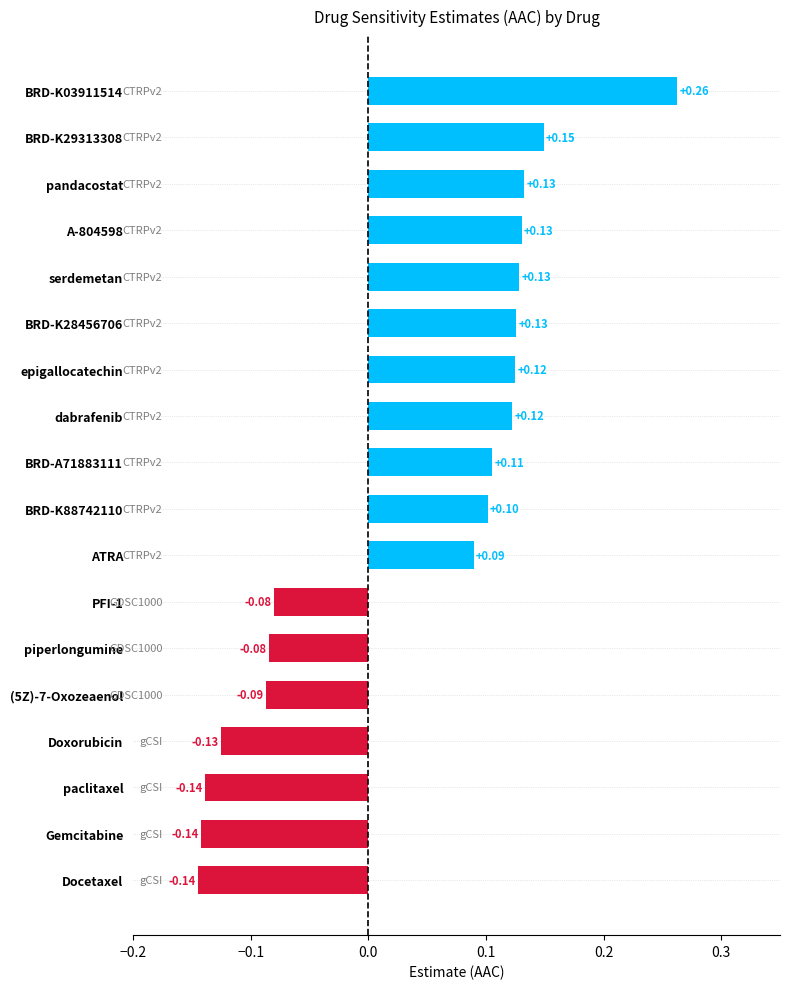

Between epigallocatechin and piperlongumine, which is larger?

epigallocatechin